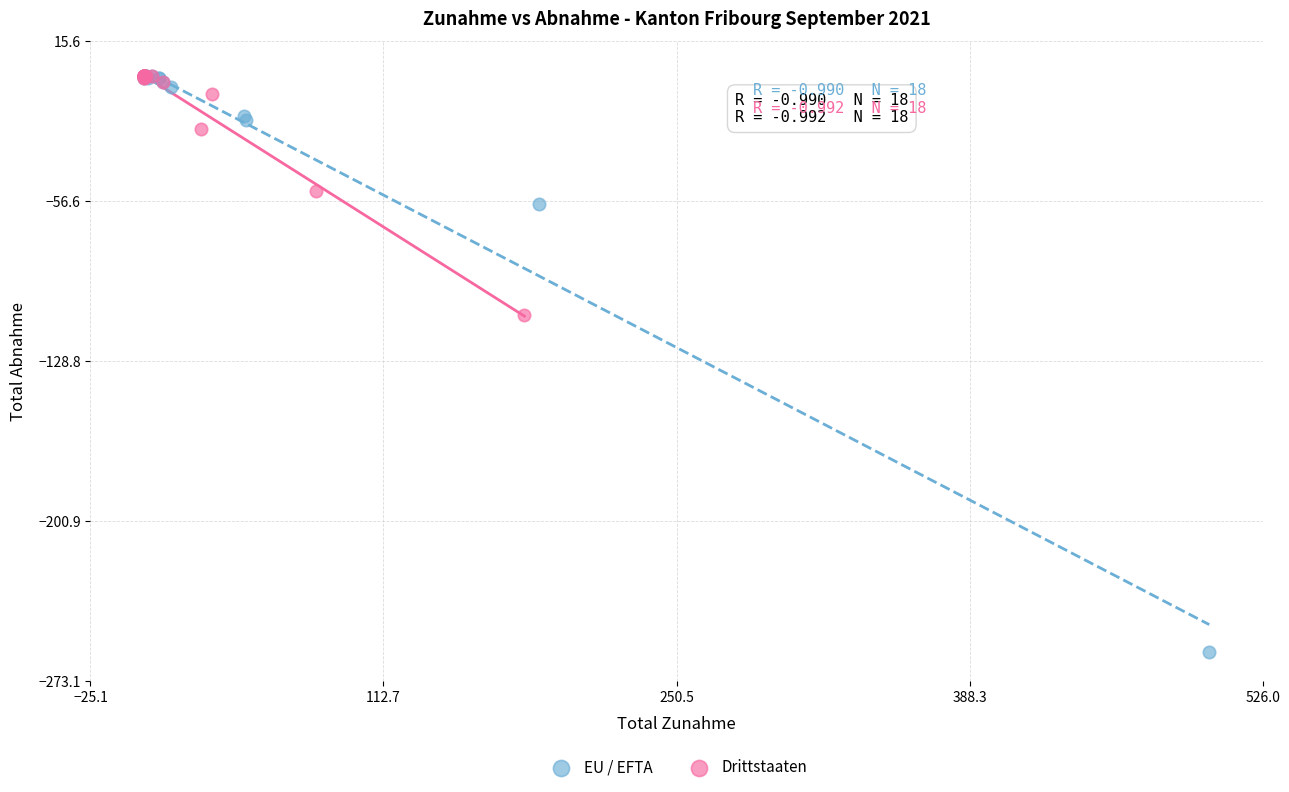

Which series reaches the minimum Y coordinate?

EU / EFTA